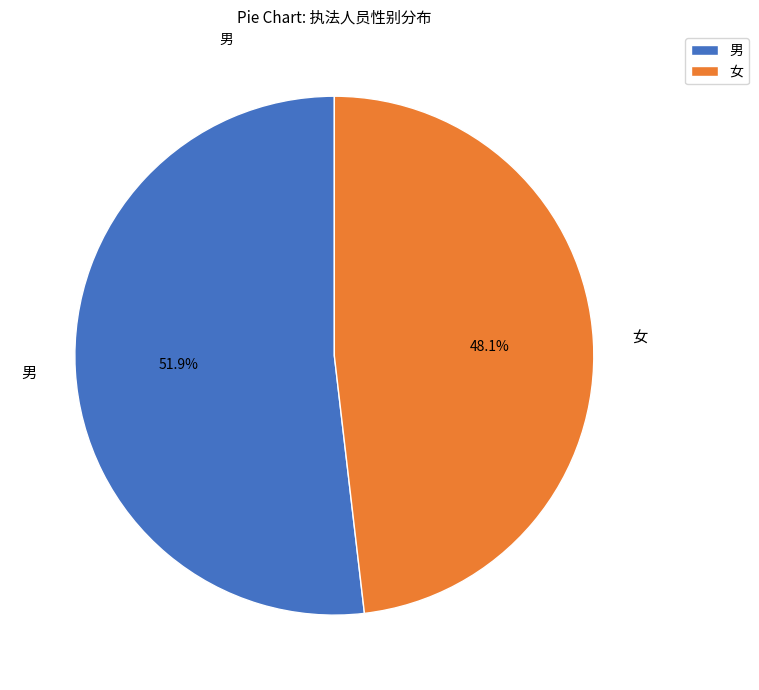

To the nearest percent, what is the average slice percentage?

50%